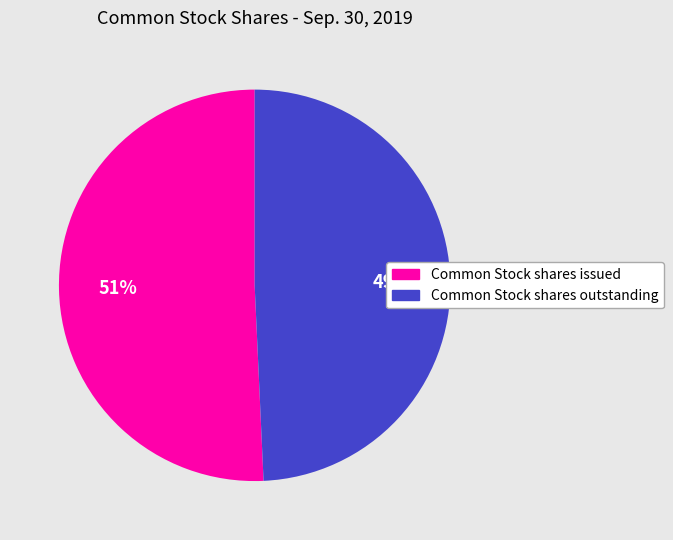

What is the largest slice in the pie chart?

Common Stock shares issued